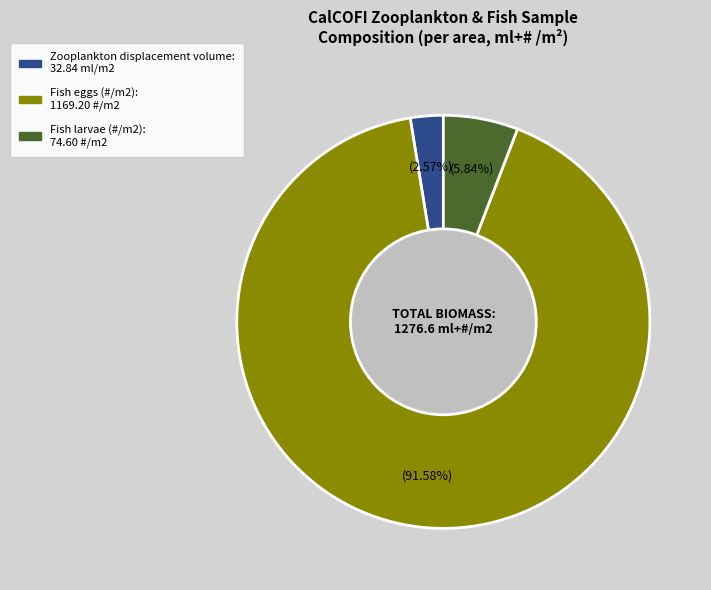

Does any single category account for the majority?

Yes